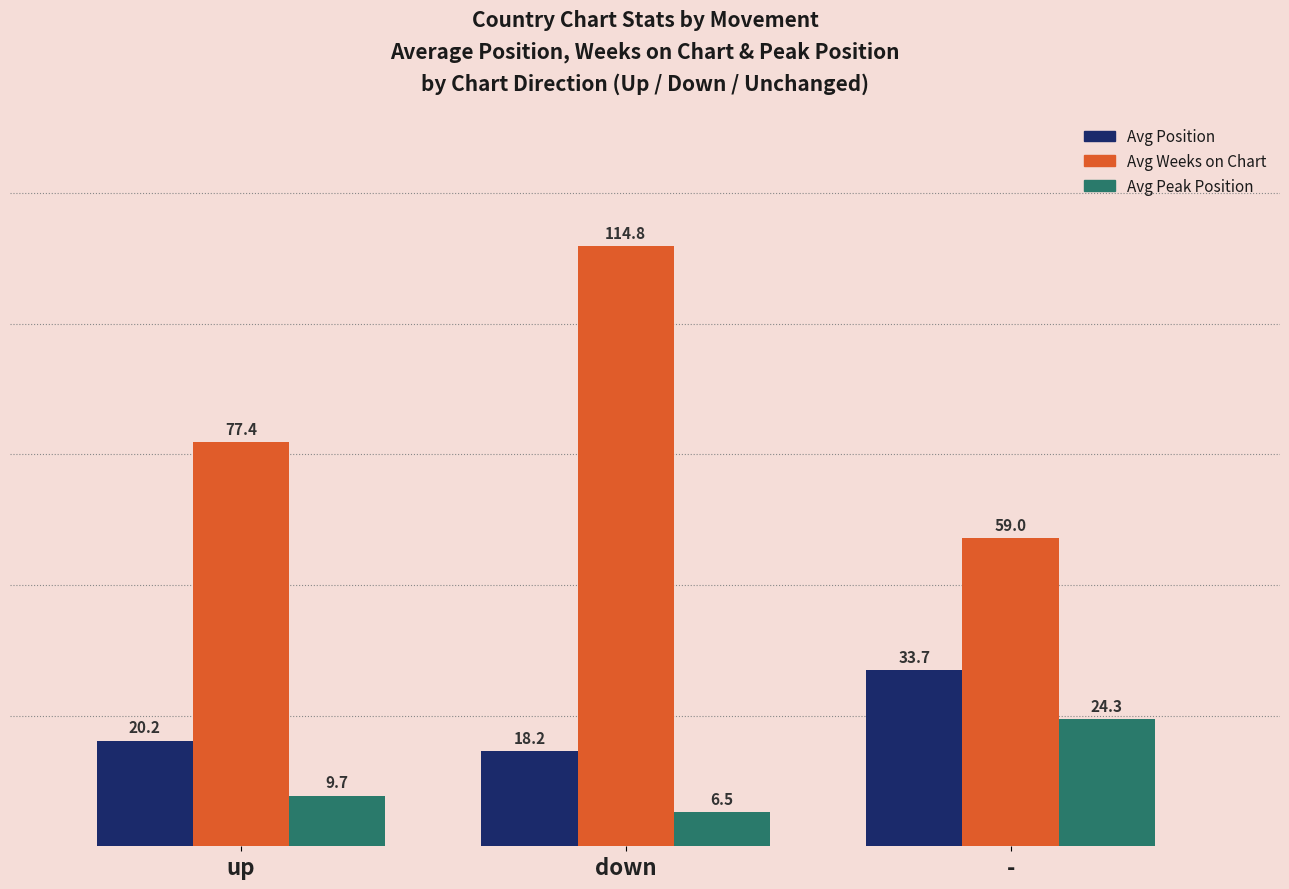

What is the average value of the Avg Peak Position series?

13.5